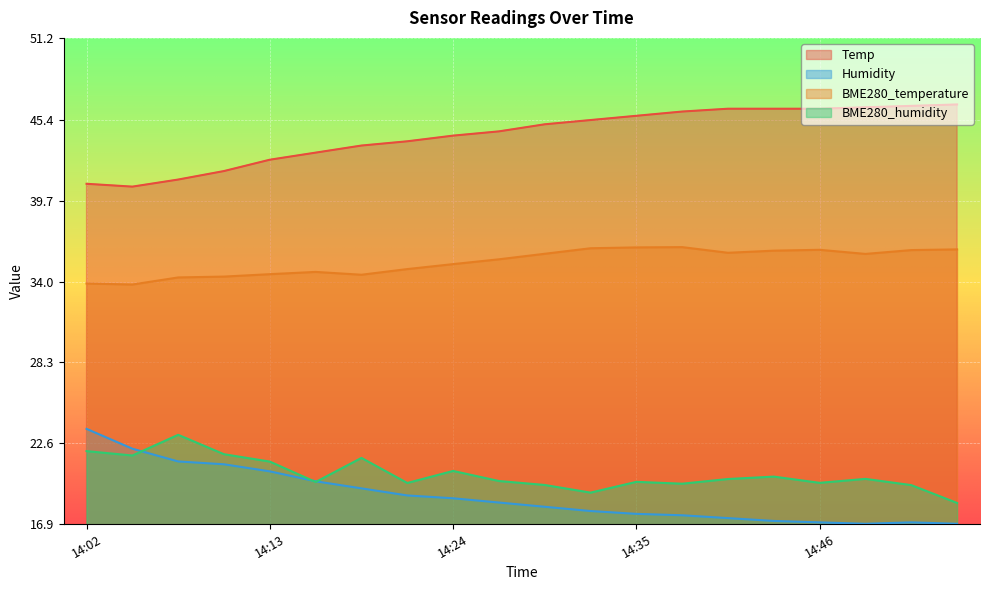

Reading left to right, what are all the values shown in this chart?

Temp: 14:02=40.9	14:05=40.7	14:07=41.2	14:10=41.8	14:13=42.6	14:15=43.1	14:18=43.6	14:21=43.9	14:24=44.3	14:27=44.6	14:30=45.1	14:33=45.4	14:35=45.7	14:38=46.0	14:41=46.2	14:43=46.2	14:46=46.2	14:49=46.3	14:52=46.4	14:55=46.5
Humidity: 14:02=23.6	14:05=22.2	14:07=21.3	14:10=21.1	14:13=20.6	14:15=19.9	14:18=19.4	14:21=18.9	14:24=18.7	14:27=18.4	14:30=18.1	14:33=17.8	14:35=17.6	14:38=17.5	14:41=17.3	14:43=17.1	14:46=17.0	14:49=16.9	14:52=17.0	14:55=16.9
BME280_temperature: 14:02=33.9	14:05=33.8	14:07=34.3	14:10=34.4	14:13=34.5	14:15=34.7	14:18=34.5	14:21=34.9	14:24=35.2	14:27=35.6	14:30=36.0	14:33=36.4	14:35=36.4	14:38=36.4	14:41=36.0	14:43=36.2	14:46=36.2	14:49=36.0	14:52=36.2	14:55=36.3
BME280_humidity: 14:02=22.0	14:05=21.7	14:07=23.2	14:10=21.8	14:13=21.3	14:15=19.9	14:18=21.6	14:21=19.8	14:24=20.6	14:27=19.9	14:30=19.6	14:33=19.1	14:35=19.9	14:38=19.7	14:41=20.1	14:43=20.2	14:46=19.8	14:49=20.1	14:52=19.6	14:55=18.4